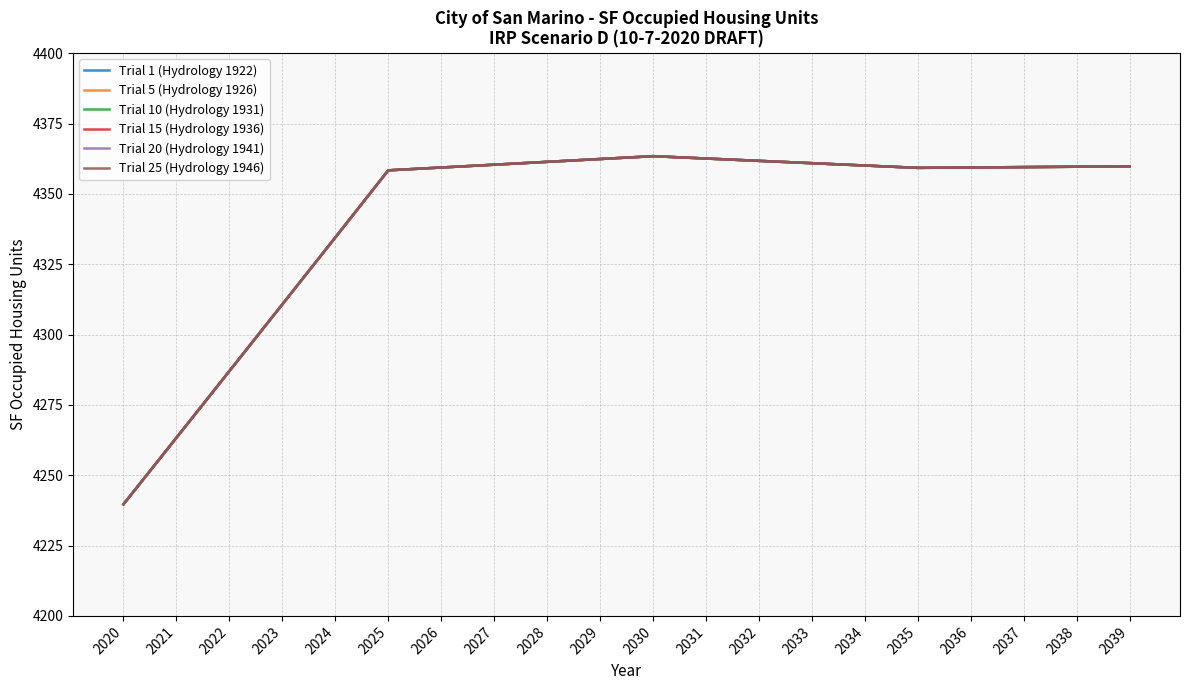

Reading left to right, transcribe all the data shown in this chart.

Trial 1 (Hydrology 1922): 2020=4239.7	2021=4263.3	2022=4287.0	2023=4310.7	2024=4334.5	2025=4358.4	2026=4359.4	2027=4360.4	2028=4361.4	2029=4362.4	2030=4363.4	2031=4362.6	2032=4361.7	2033=4360.9	2034=4360.1	2035=4359.2	2036=4359.4	2037=4359.5	2038=4359.6	2039=4359.8
Trial 5 (Hydrology 1926): 2020=4239.7	2021=4263.3	2022=4287.0	2023=4310.7	2024=4334.5	2025=4358.4	2026=4359.4	2027=4360.4	2028=4361.4	2029=4362.4	2030=4363.4	2031=4362.6	2032=4361.7	2033=4360.9	2034=4360.1	2035=4359.2	2036=4359.4	2037=4359.5	2038=4359.6	2039=4359.8
Trial 10 (Hydrology 1931): 2020=4239.7	2021=4263.3	2022=4287.0	2023=4310.7	2024=4334.5	2025=4358.4	2026=4359.4	2027=4360.4	2028=4361.4	2029=4362.4	2030=4363.4	2031=4362.6	2032=4361.7	2033=4360.9	2034=4360.1	2035=4359.2	2036=4359.4	2037=4359.5	2038=4359.6	2039=4359.8
Trial 15 (Hydrology 1936): 2020=4239.7	2021=4263.3	2022=4287.0	2023=4310.7	2024=4334.5	2025=4358.4	2026=4359.4	2027=4360.4	2028=4361.4	2029=4362.4	2030=4363.4	2031=4362.6	2032=4361.7	2033=4360.9	2034=4360.1	2035=4359.2	2036=4359.4	2037=4359.5	2038=4359.6	2039=4359.8
Trial 20 (Hydrology 1941): 2020=4239.7	2021=4263.3	2022=4287.0	2023=4310.7	2024=4334.5	2025=4358.4	2026=4359.4	2027=4360.4	2028=4361.4	2029=4362.4	2030=4363.4	2031=4362.6	2032=4361.7	2033=4360.9	2034=4360.1	2035=4359.2	2036=4359.4	2037=4359.5	2038=4359.6	2039=4359.8
Trial 25 (Hydrology 1946): 2020=4239.7	2021=4263.3	2022=4287.0	2023=4310.7	2024=4334.5	2025=4358.4	2026=4359.4	2027=4360.4	2028=4361.4	2029=4362.4	2030=4363.4	2031=4362.6	2032=4361.7	2033=4360.9	2034=4360.1	2035=4359.2	2036=4359.4	2037=4359.5	2038=4359.6	2039=4359.8